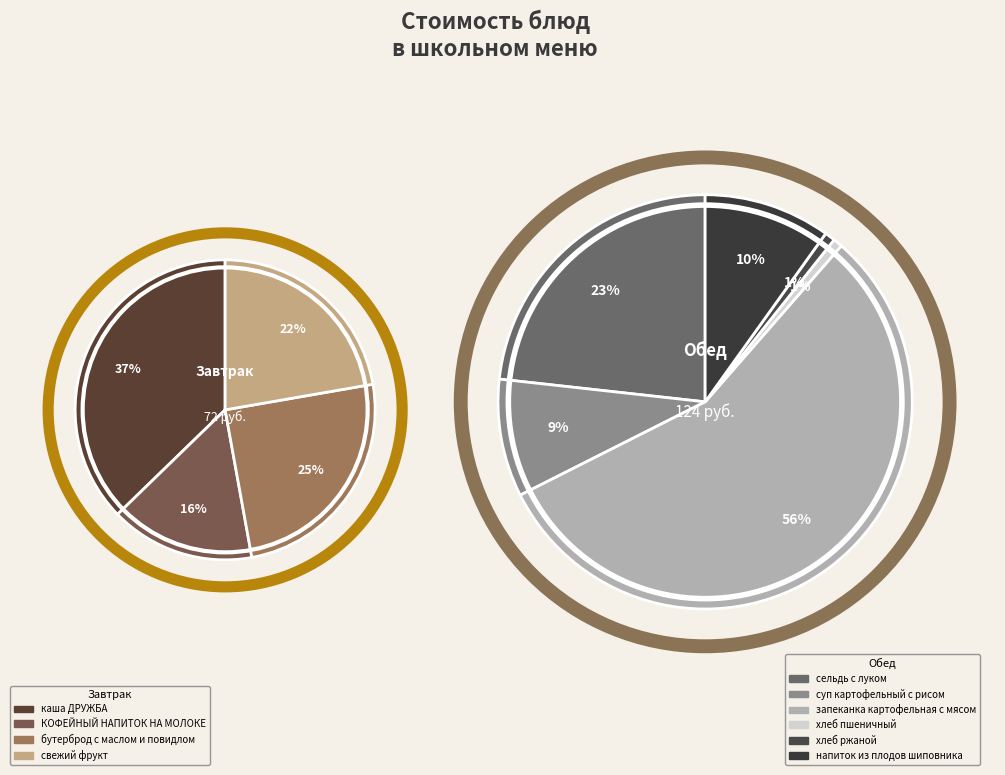

Between бутерброд с маслом и повидлом and КОФЕЙНЫЙ НАПИТОК НА МОЛОКЕ, which is larger?

бутерброд с маслом и повидлом